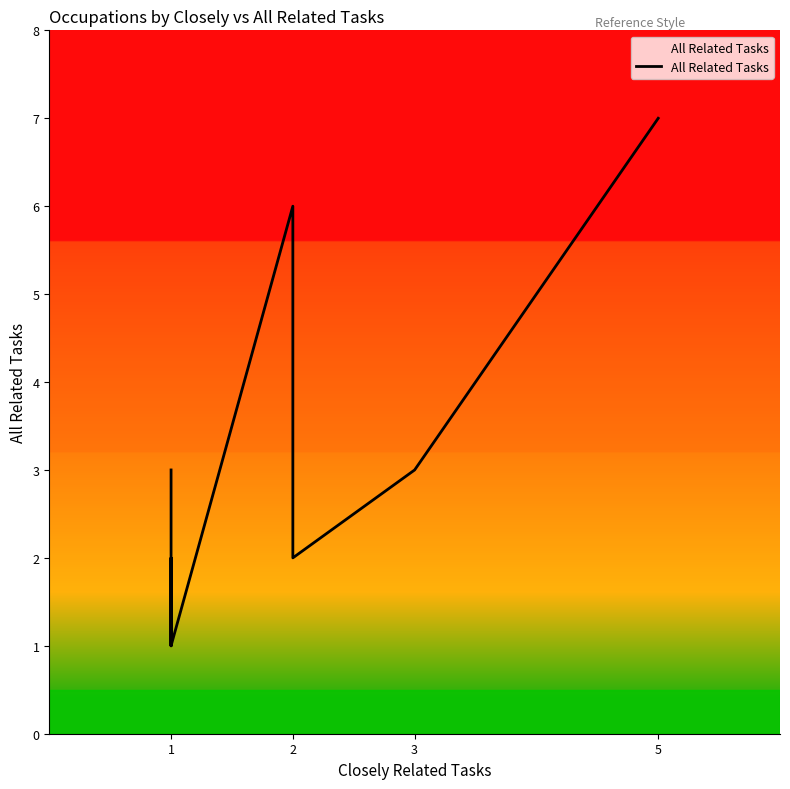

The chart shows a value of 2 at 1. True or false?

False